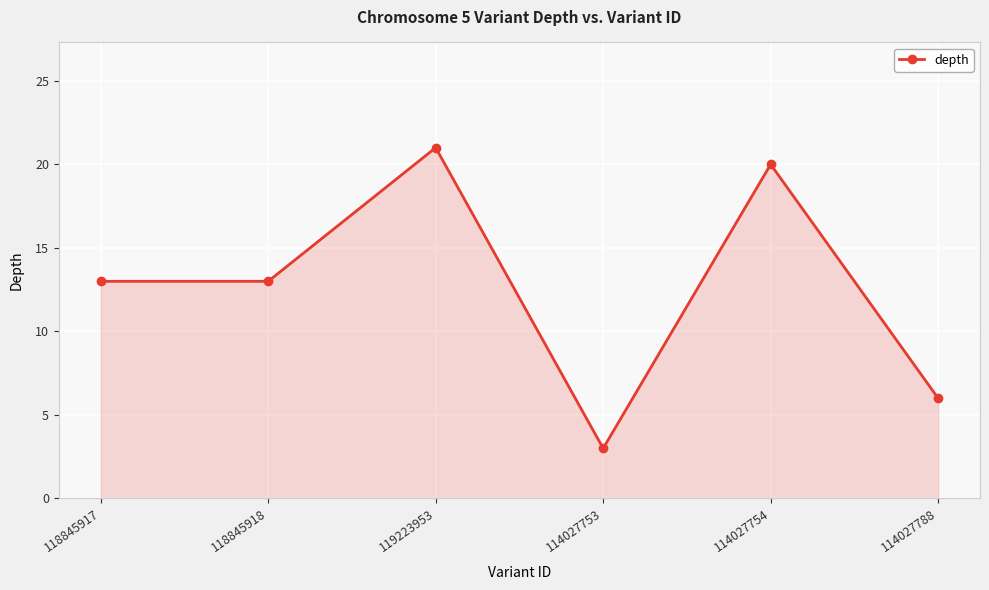

Where is the first local maximum?

119223953